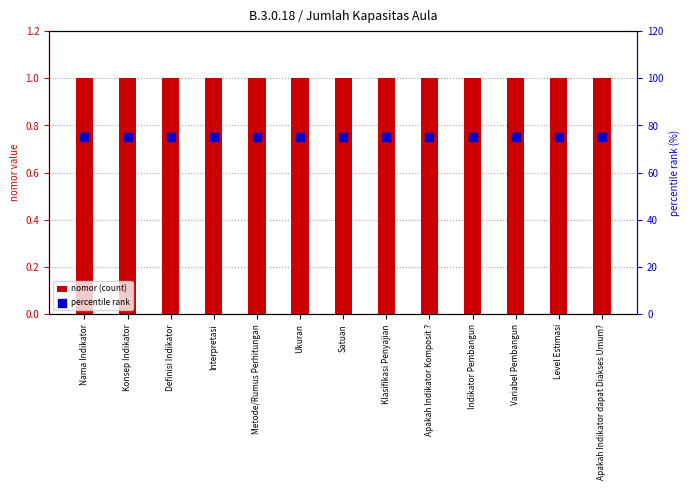

At which category is the sum across all series the highest?

Nama Indikator